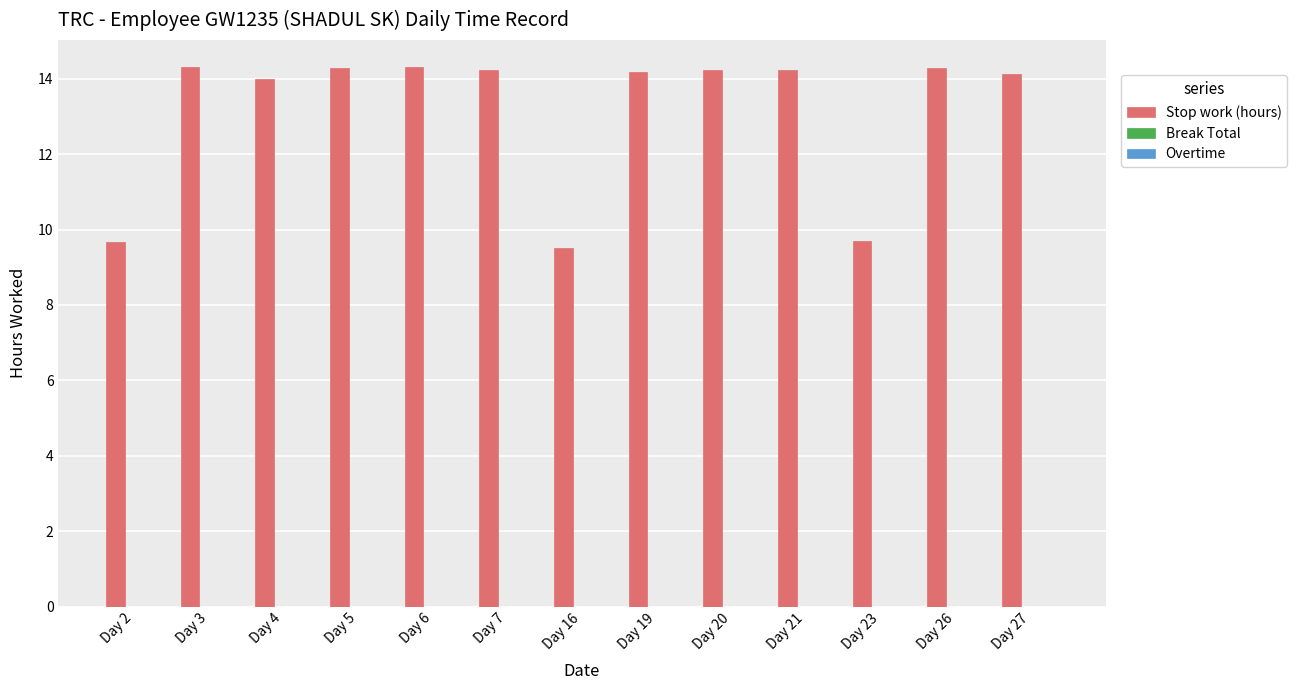

What is the greatest value displayed?

14.3